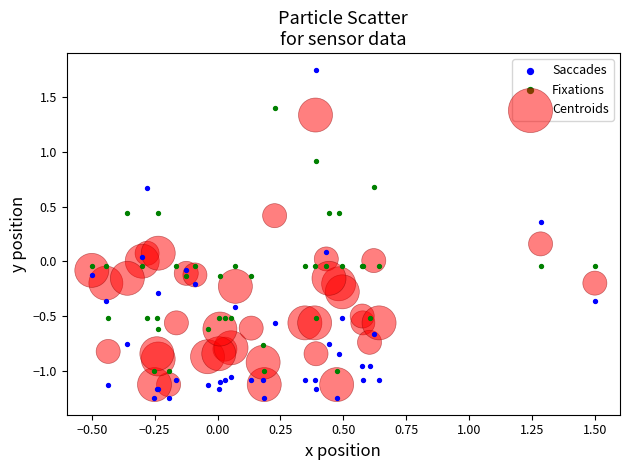

What is the X range (max minus min) for the scatter plot?

2.0